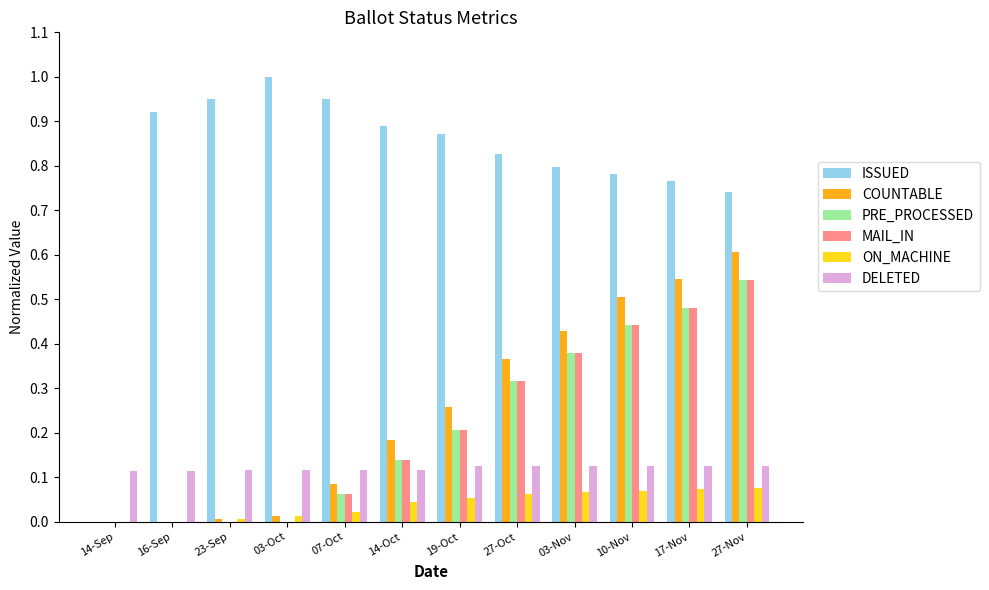

What is the sum of all COUNTABLE values?

3.0